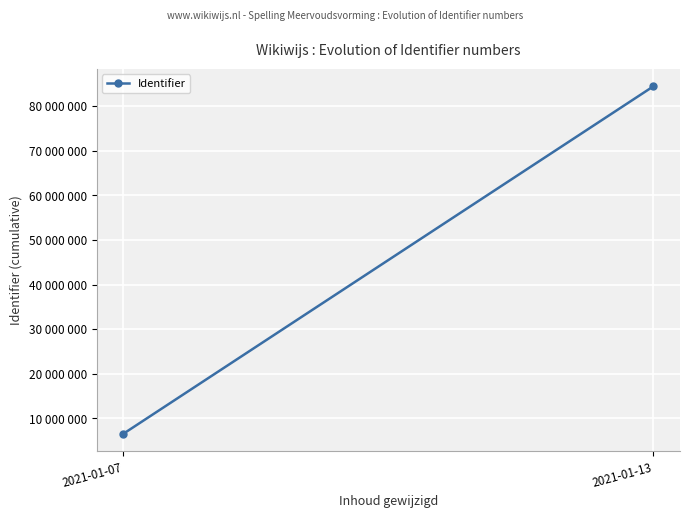

What is the ratio of the value at 2021-01-07 to the value at 2021-01-13?

0.1